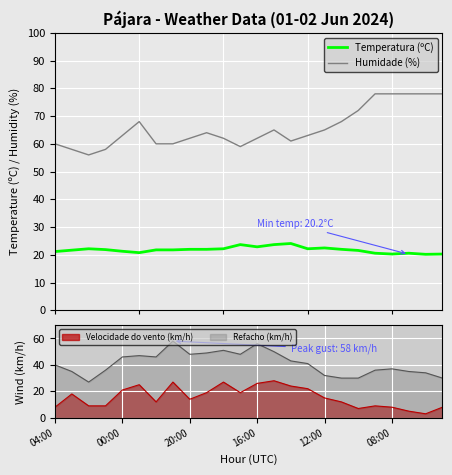

Is it true that Humidade (%) equals 78.0 at 22?

True